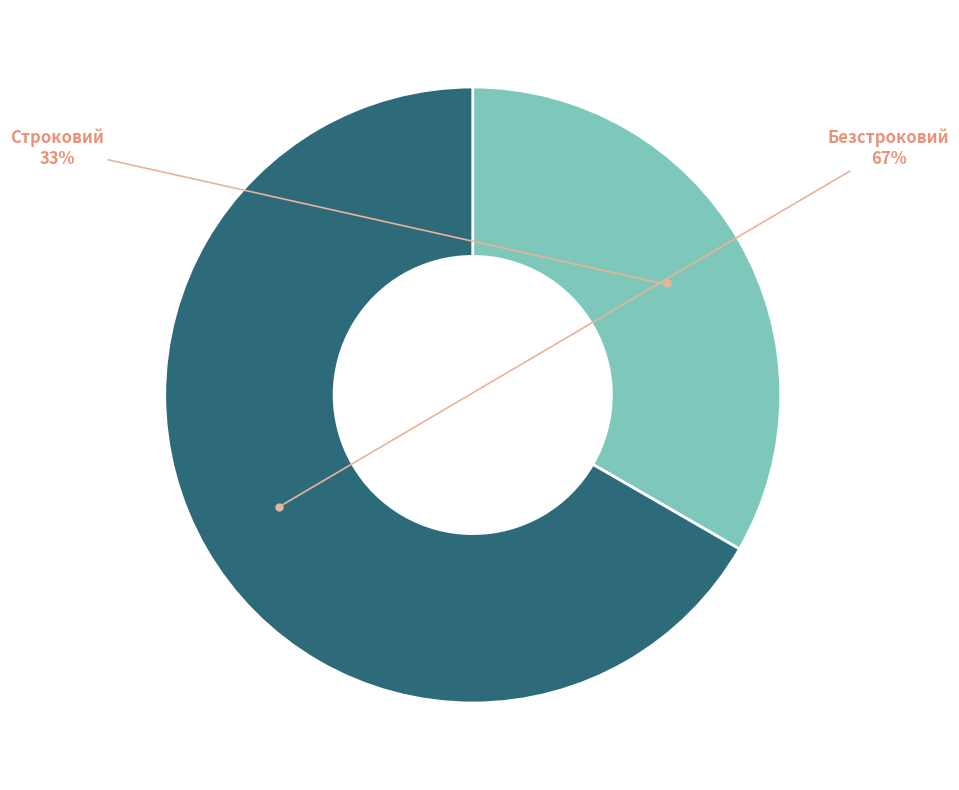

Is there any slice that represents more than half of the pie?

Yes